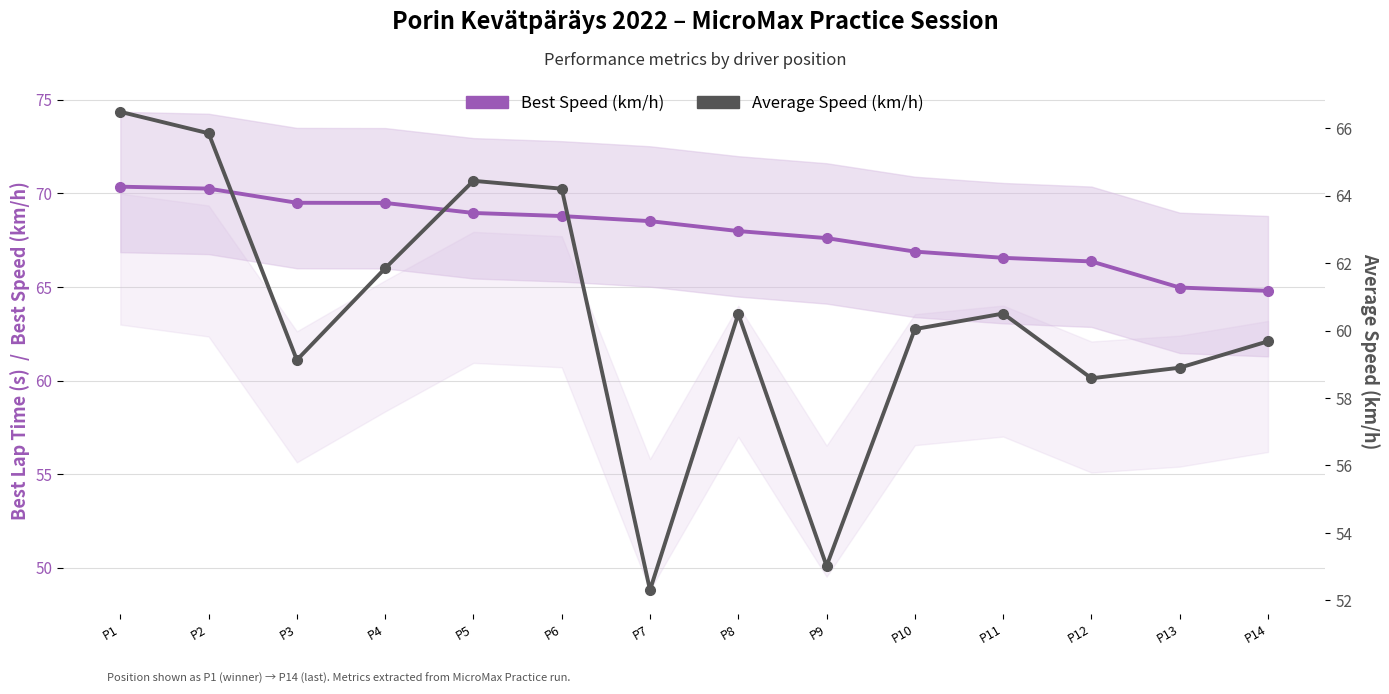

Rank the series by their maximum value, from lowest to highest.

Average Speed (km/h), Best Speed (km/h)